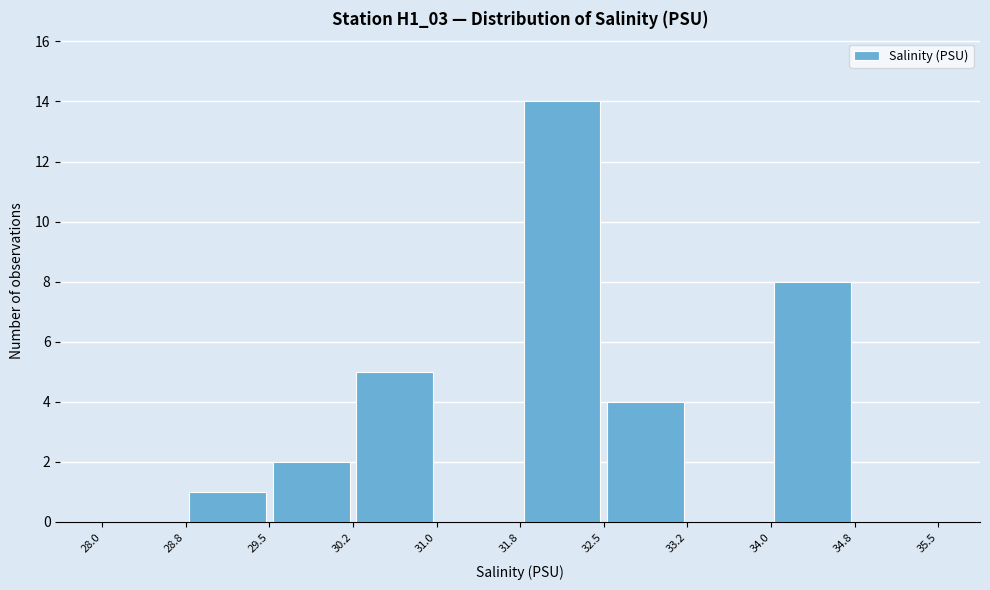

How tall is the bar that spans 28.8 to 29.5 on the x-axis? The values are not printed on the chart, so give them approximately, as read against the axis.

1